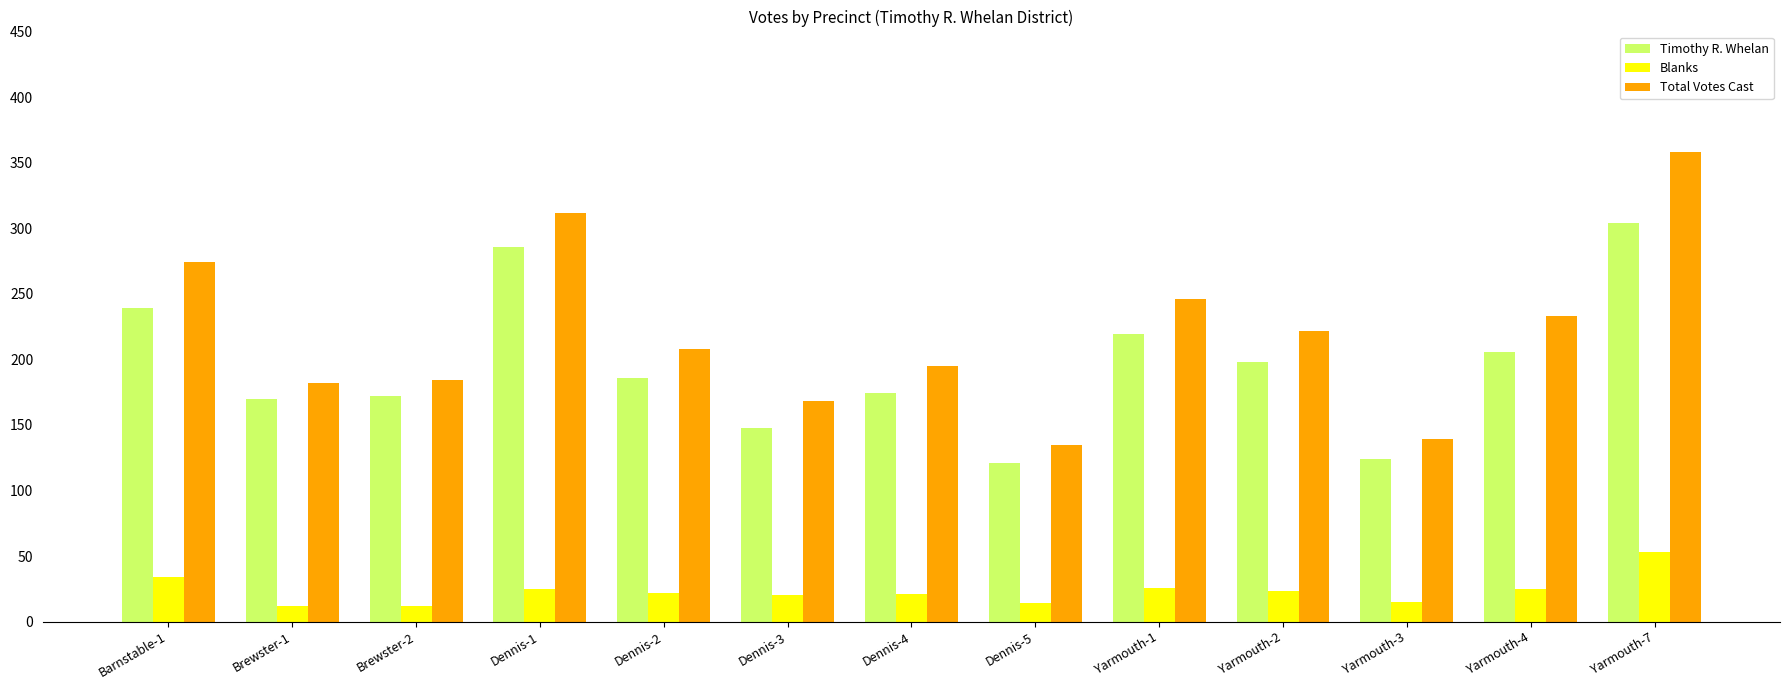

At which category is the sum across all series the highest?

Yarmouth-7